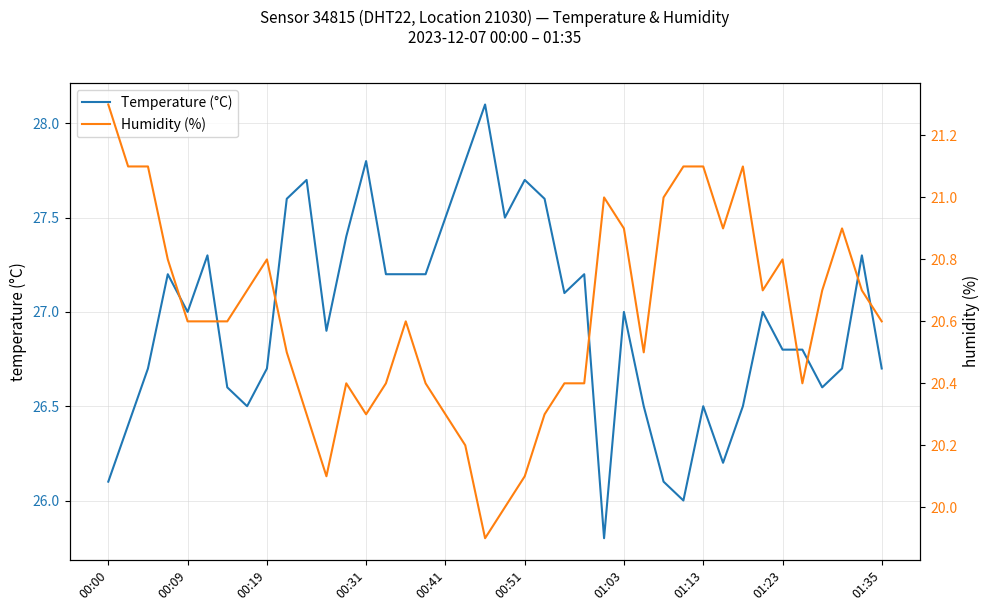

Where does the Humidity (%) series first go above 20?

00:00